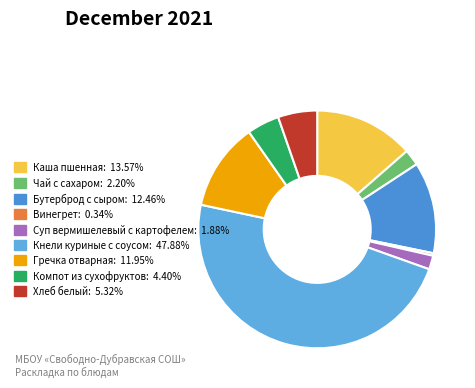

Combined, do Гречка отварная and Бутерброд с сыром account for over 50%?

No